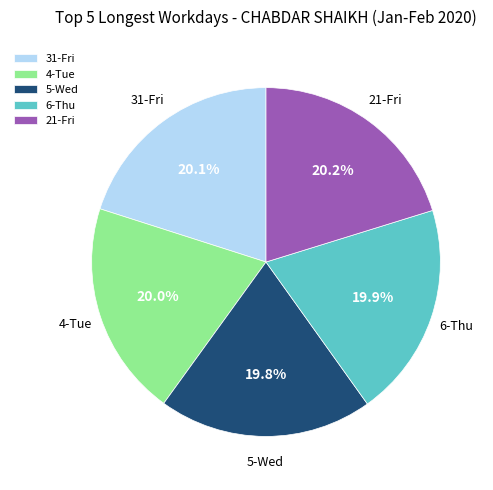

Count the number of slices in the pie.

5